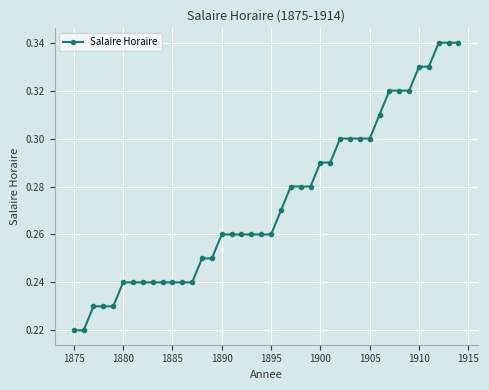

How many data points does each series have?

40